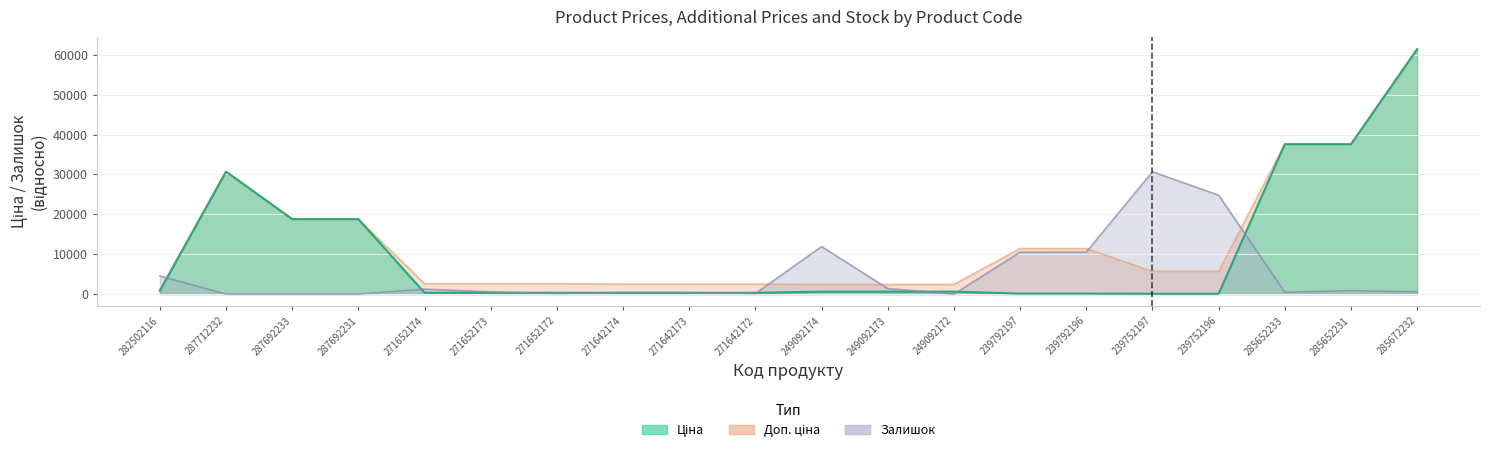

What is the value of the Ціна point at the 7th from the left?

324.8